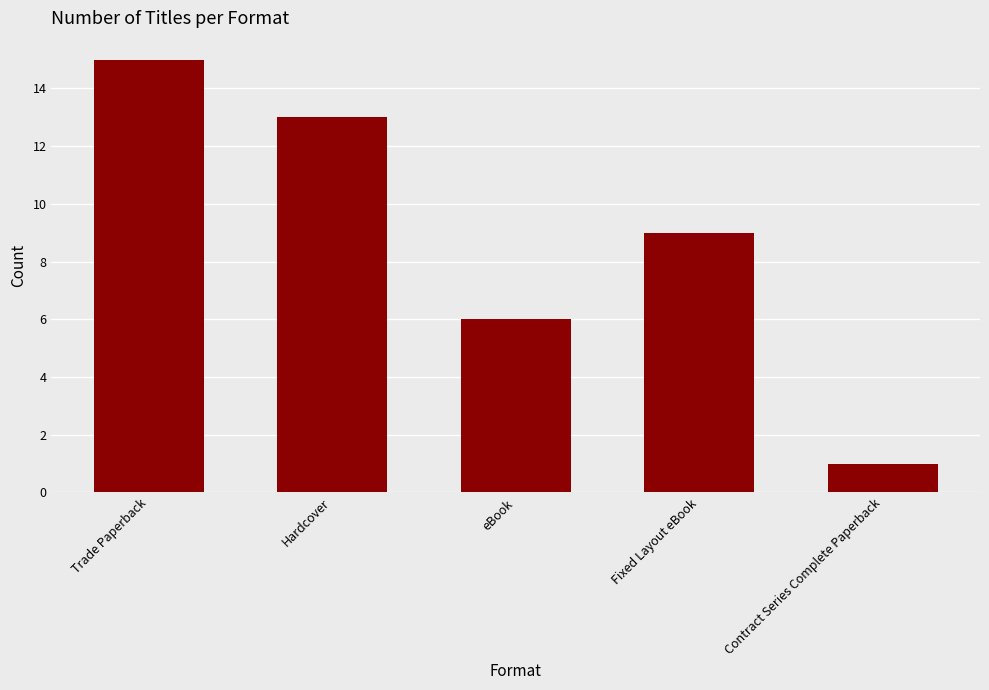

What is the label of the 1st bar from the left?

Trade Paperback